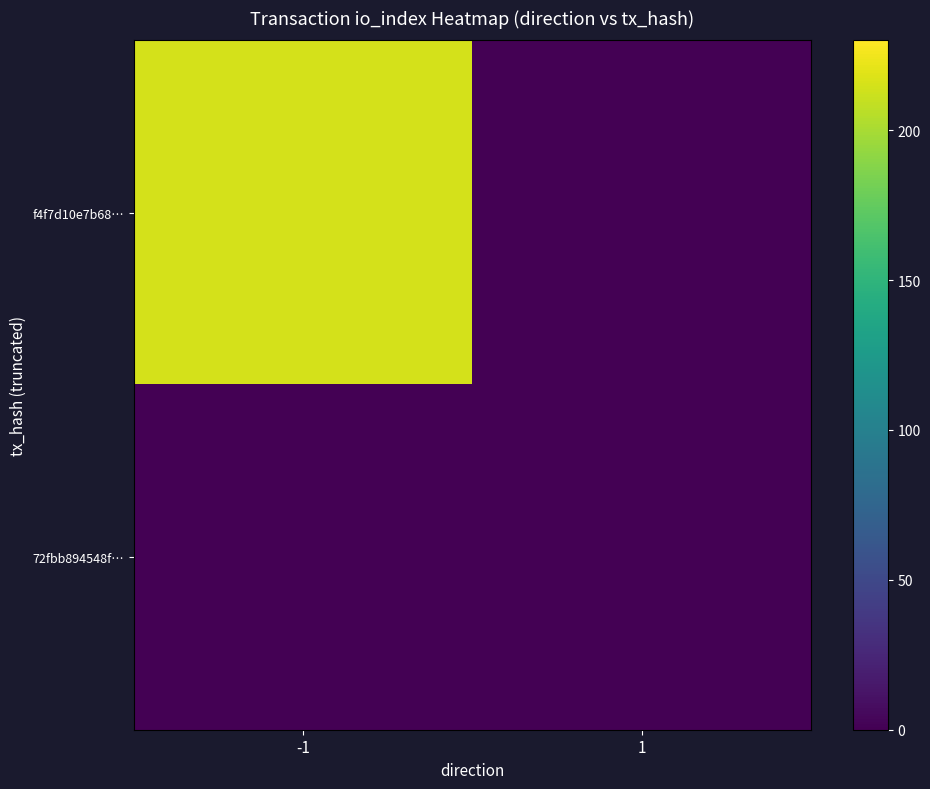

How many data points does each series have?

2